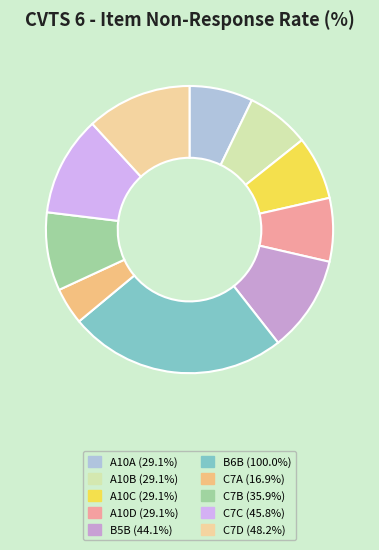

Is it true that C7C is 2% of the pie?

False